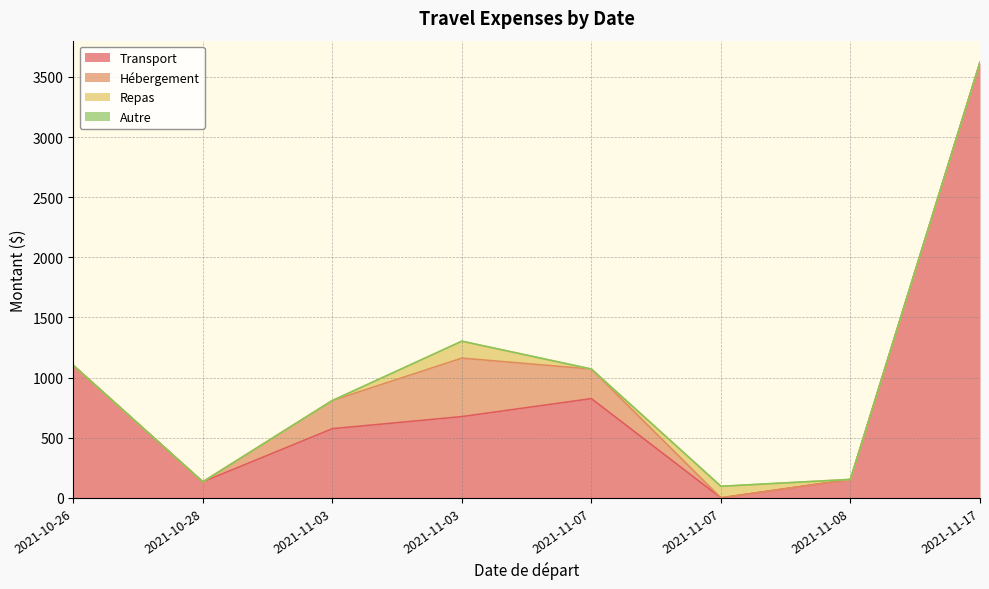

True or false: Autre and Transport cross at least once.

False